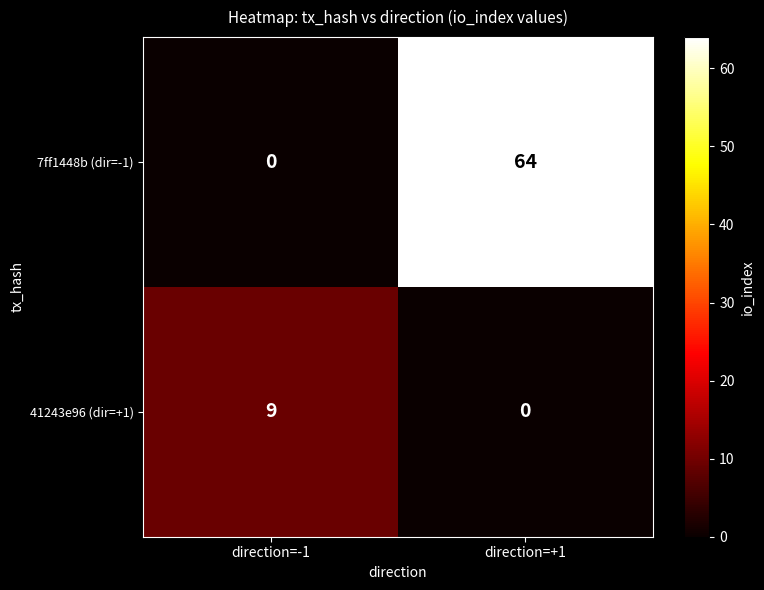

Is it true that 41243e96 (dir=+1) equals 5 at direction=+1?

False